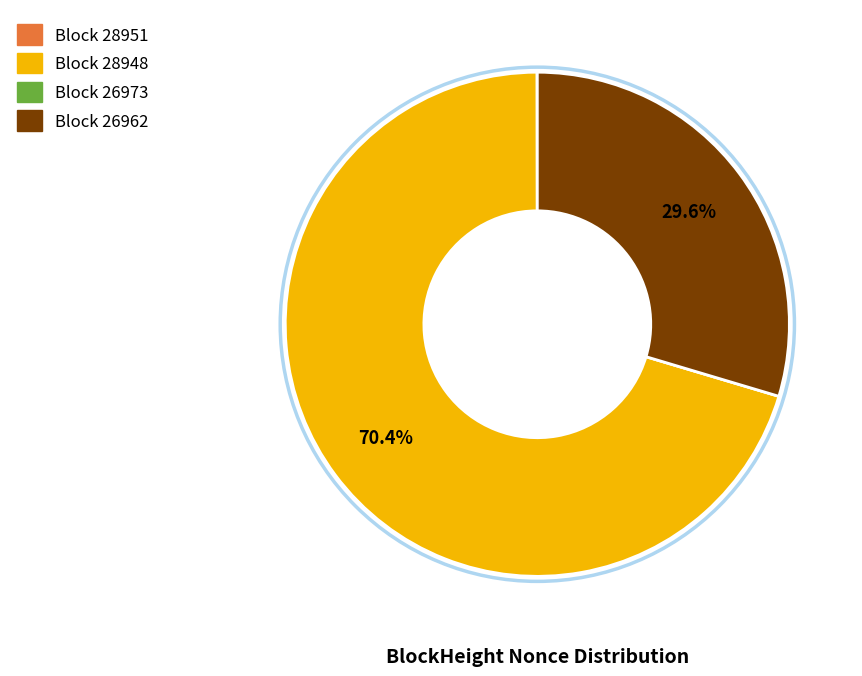

Is there any slice that represents more than half of the pie?

Yes